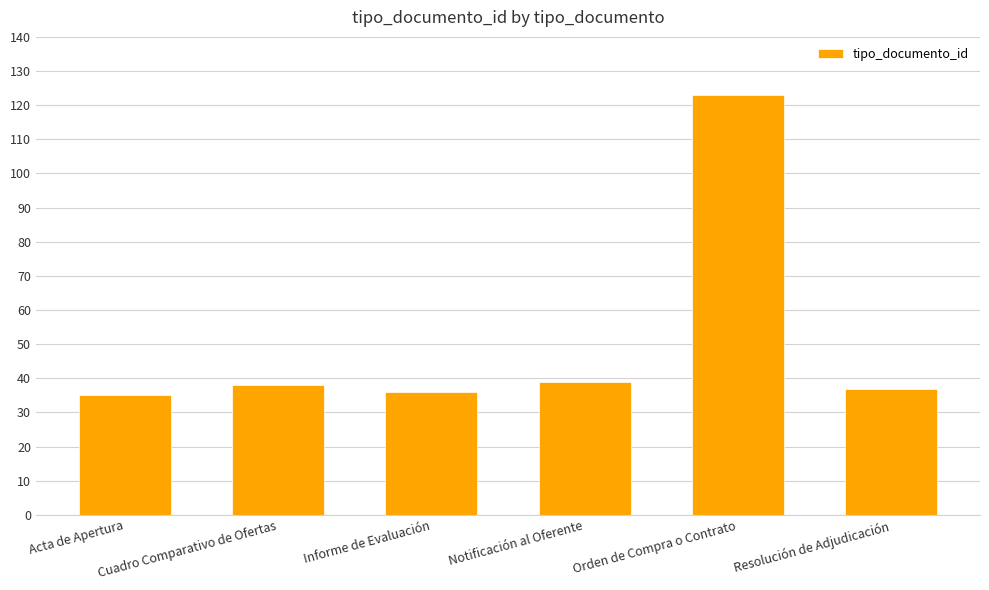

Which category has the highest value across all series?

Orden de Compra o Contrato